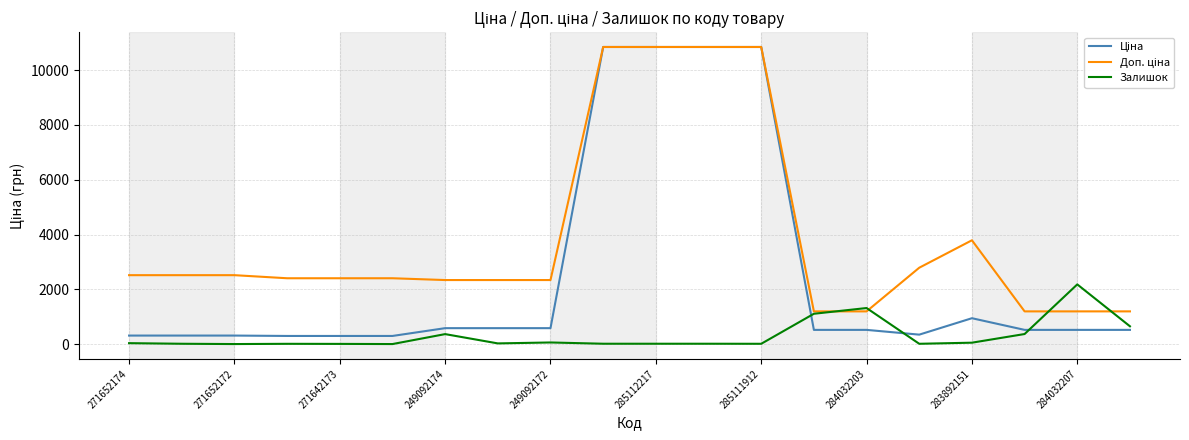

How many lines are shown in the chart?

3